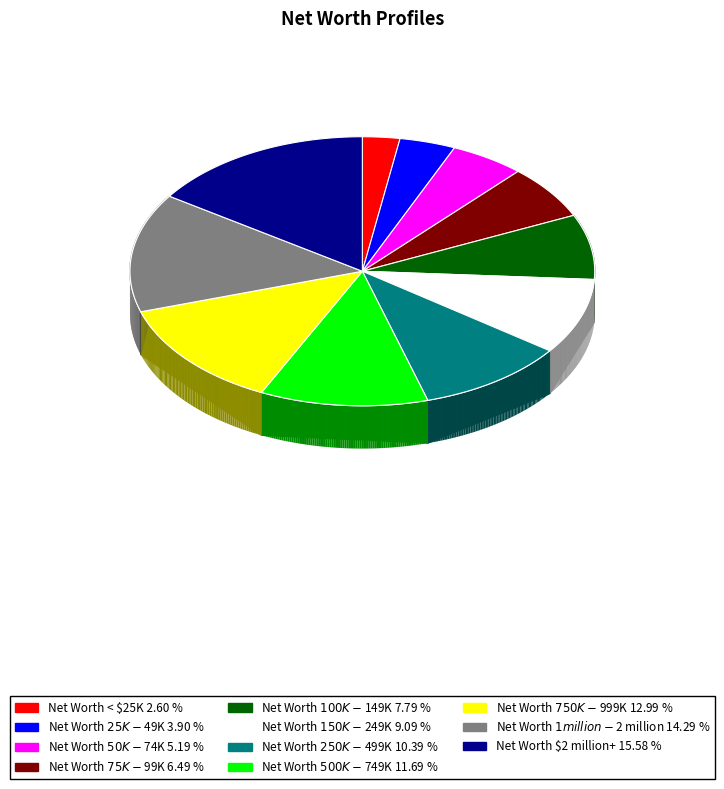

To the nearest percent, what portion does Net Worth $100K-$149K represent?

8%